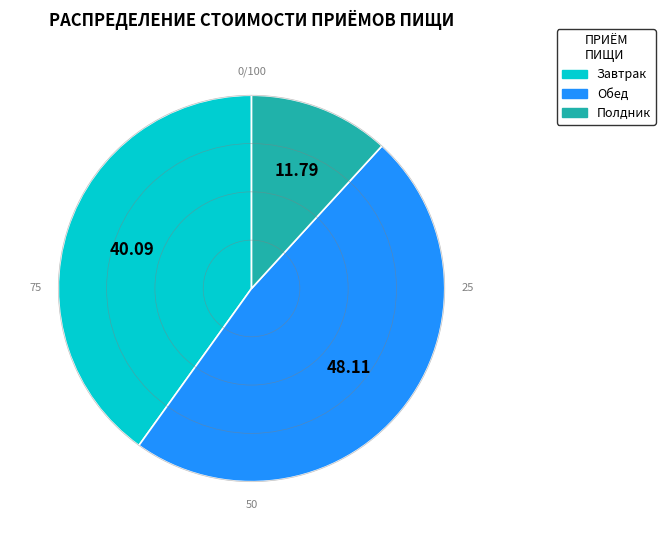

How many slices are in this pie chart?

3